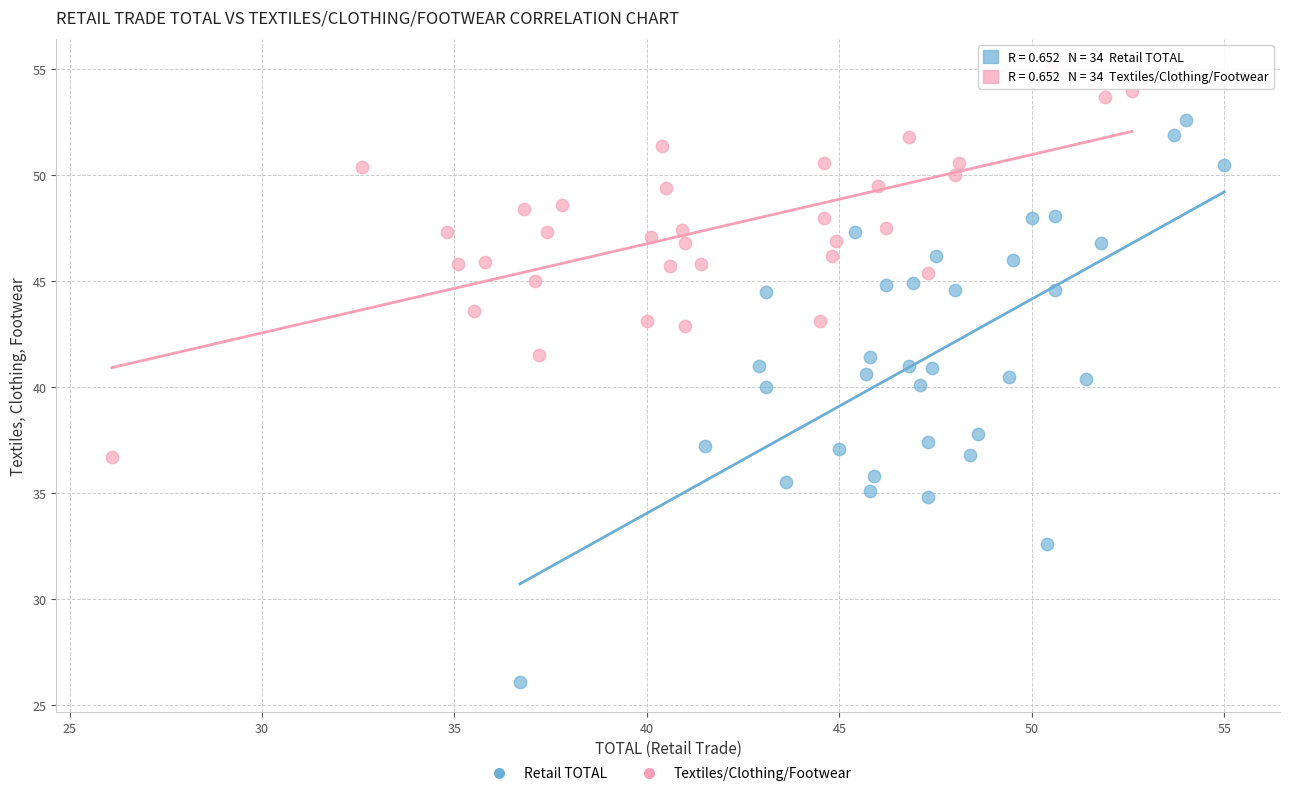

What are all the series names shown in the legend?

Retail TOTAL, Textiles/Clothing/Footwear